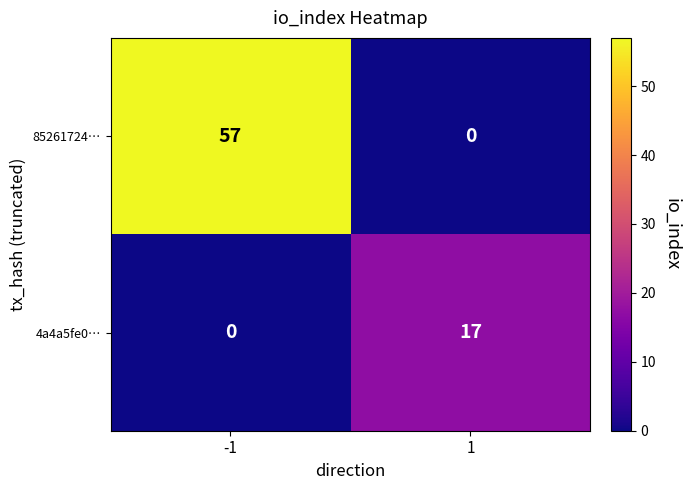

What is the sum of all 4a4a5fe0… values?

17